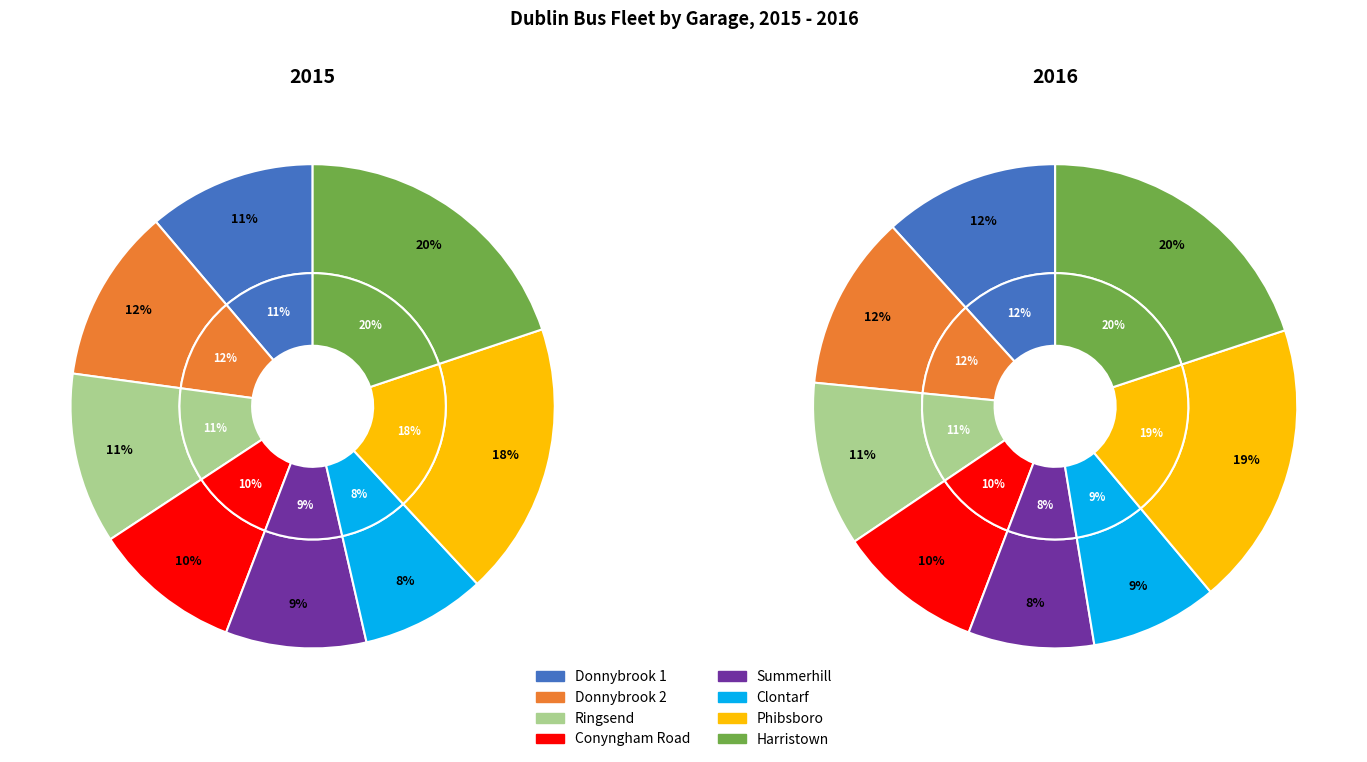

Does Harristown account for over 50% of the chart?

No